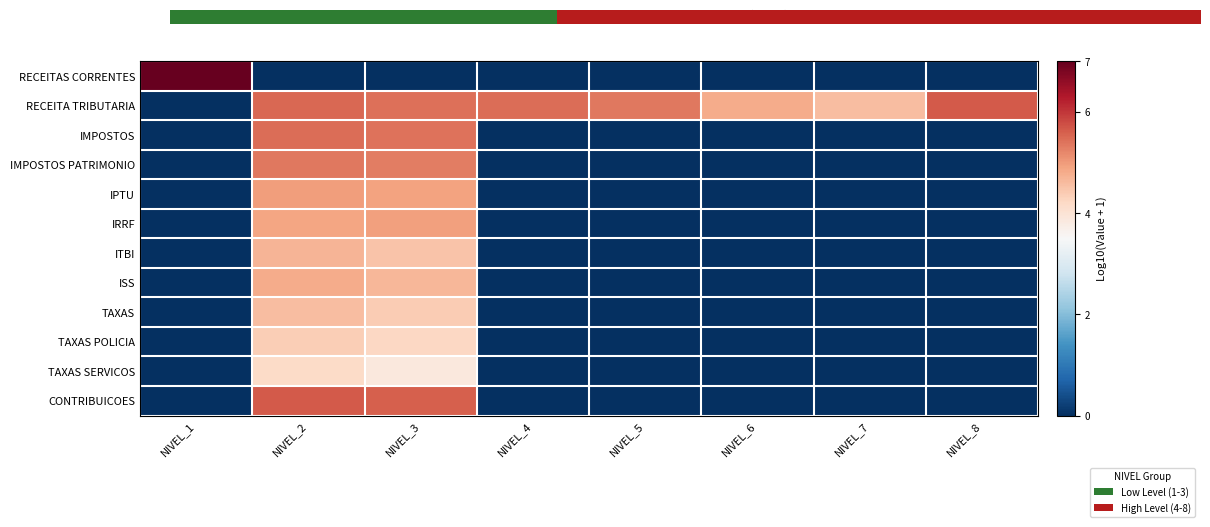

What is the difference between the maximum and minimum values in the IMPOSTOS series?

5.4